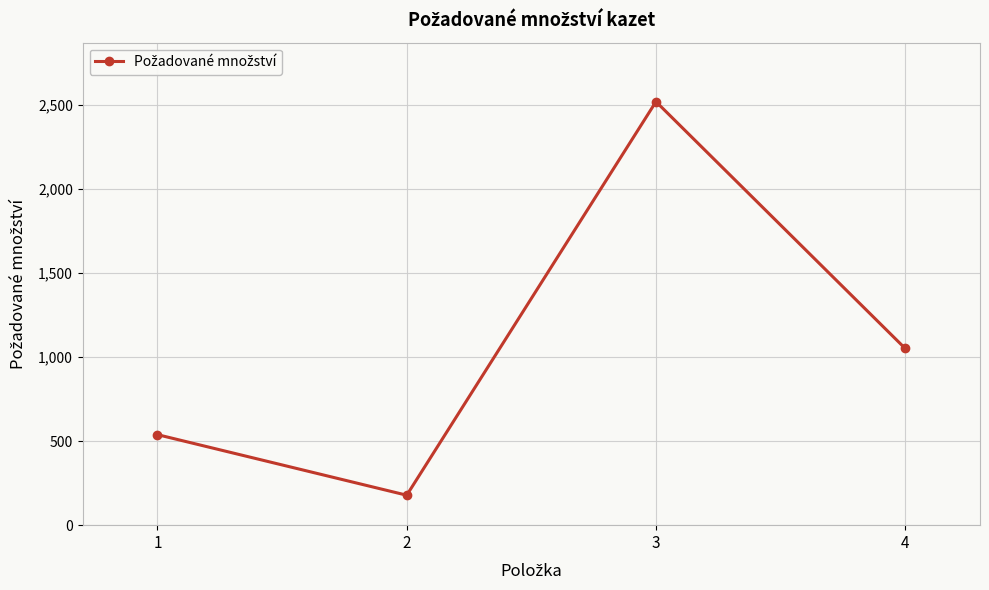

Reading left to right, what are all the values shown in this chart?

538	178	2517	1050